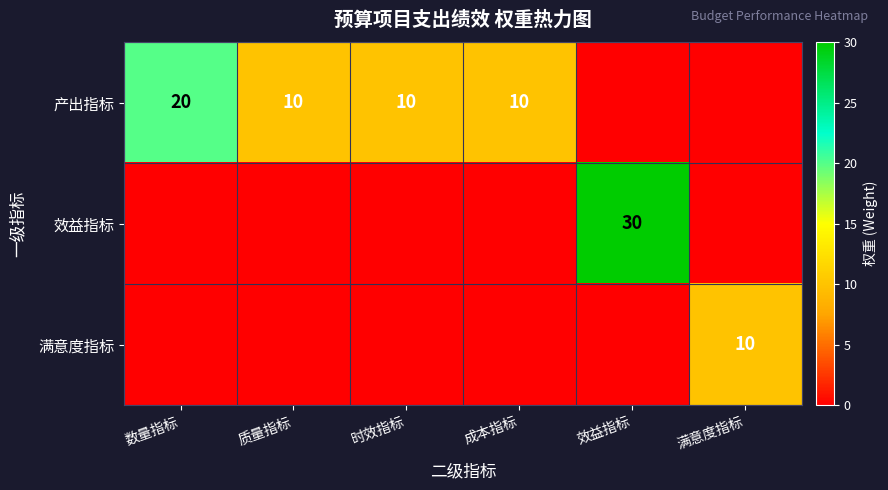

The value of 满意度指标 at 满意度指标 is 13. True or false?

False